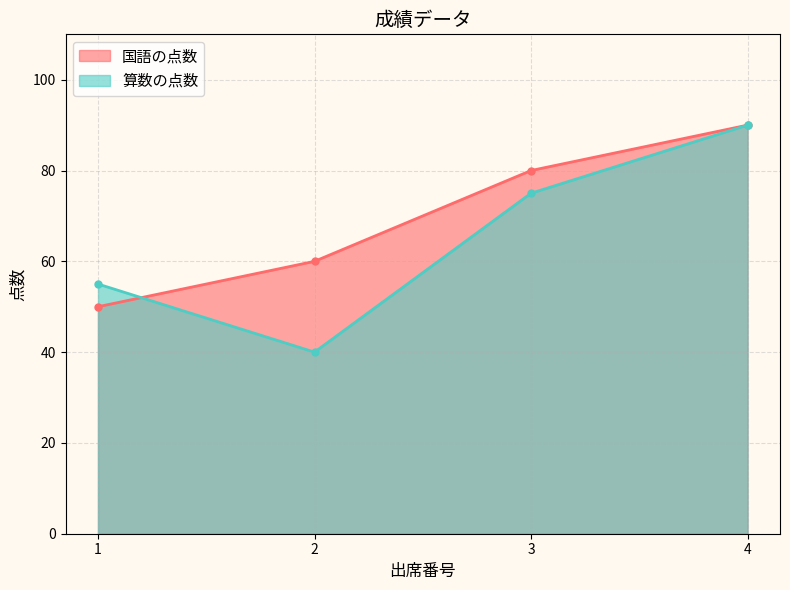

Reading right to left, what are all the values shown in this chart?

国語の点数: 4=90	3=80	2=60	1=50
算数の点数: 4=90	3=75	2=40	1=55